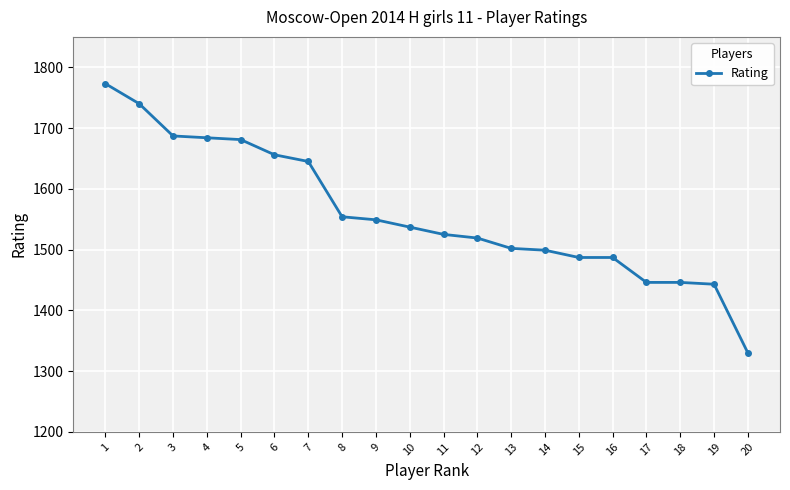

Count the number of data series in this chart.

1